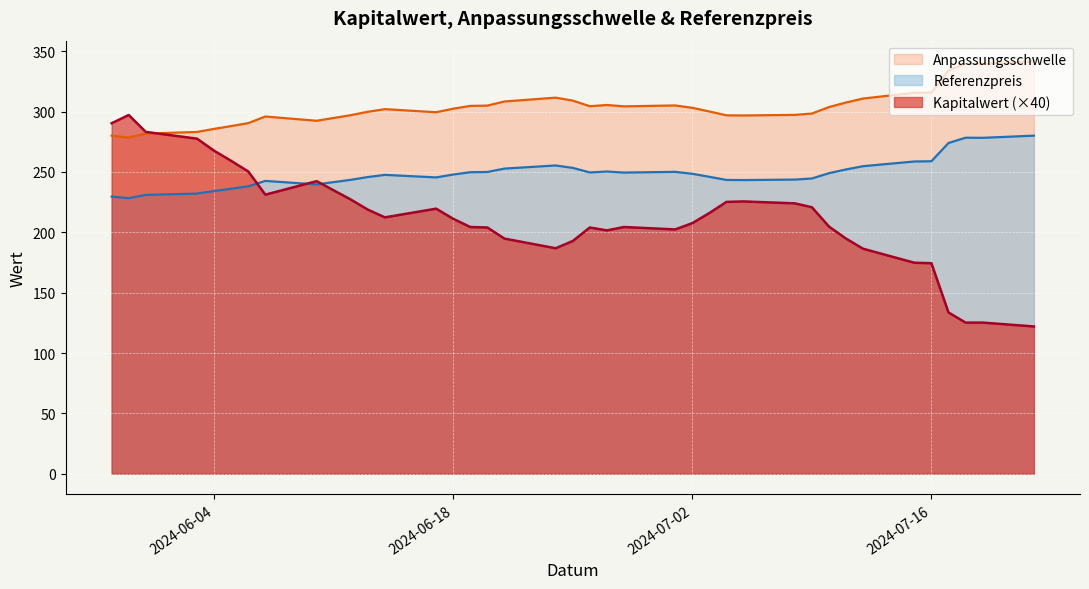

True or false: Referenzpreis and Anpassungsschwelle intersect in this chart.

False